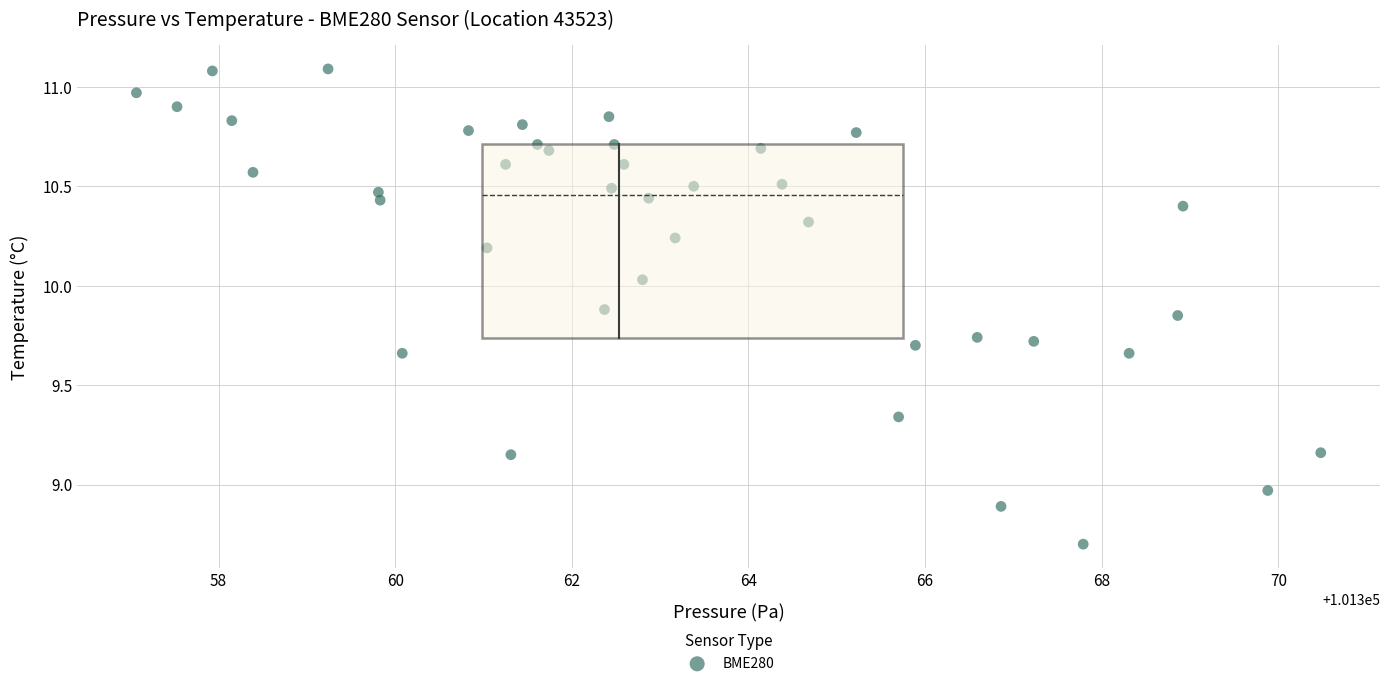

What is the range of X values (max minus min)?

13.4